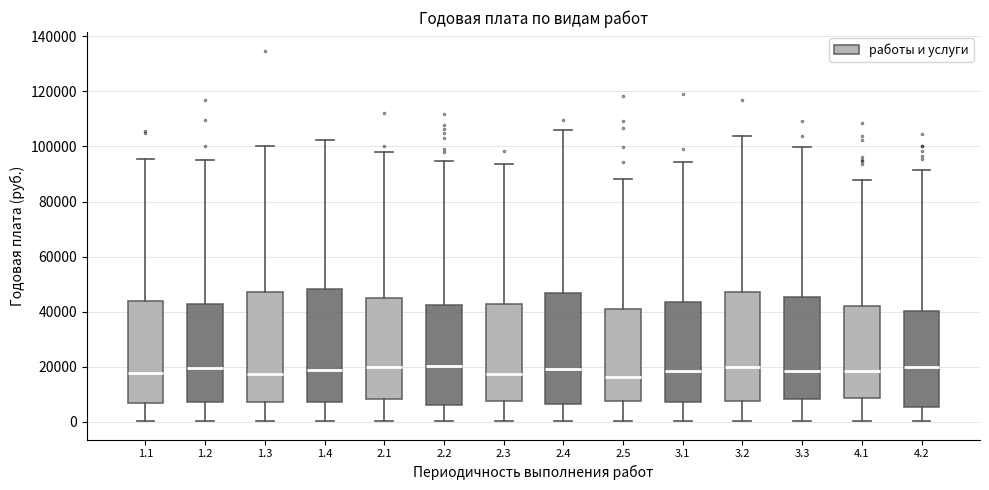

Reading left to right, transcribe this box plot: for each box, give where its median line is, the range the box spans, and where its two whiskers end, as read against the y-axis. The values are not printed on the chart, so give them approximately, as read against the axis.

1.1: median 18000, box 6000 to 44000, whiskers 0 to 96000
1.2: median 20000, box 8000 to 42000, whiskers 0 to 96000
1.3: median 18000, box 8000 to 48000, whiskers 0 to 100000
1.4: median 18000, box 8000 to 48000, whiskers 0 to 102000
2.1: median 20000, box 8000 to 44000, whiskers 0 to 98000
2.2: median 20000, box 6000 to 42000, whiskers 0 to 94000
2.3: median 18000, box 8000 to 42000, whiskers 0 to 94000
2.4: median 20000, box 6000 to 46000, whiskers 0 to 106000
2.5: median 16000, box 8000 to 42000, whiskers 0 to 88000
3.1: median 18000, box 8000 to 44000, whiskers 0 to 94000
3.2: median 20000, box 8000 to 46000, whiskers 0 to 104000
3.3: median 18000, box 8000 to 46000, whiskers 0 to 100000
4.1: median 18000, box 8000 to 42000, whiskers 0 to 88000
4.2: median 20000, box 6000 to 40000, whiskers 0 to 92000